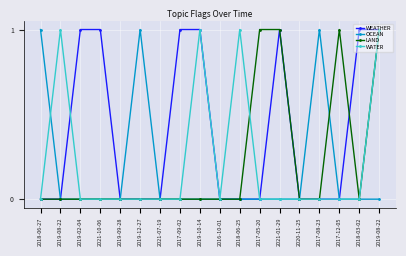

How many lines are shown in the chart?

4